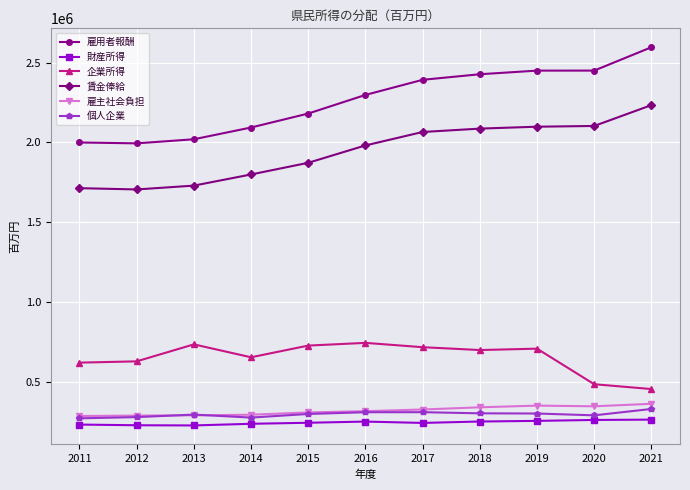

Does the chart display data point markers on the line(s)?

Yes